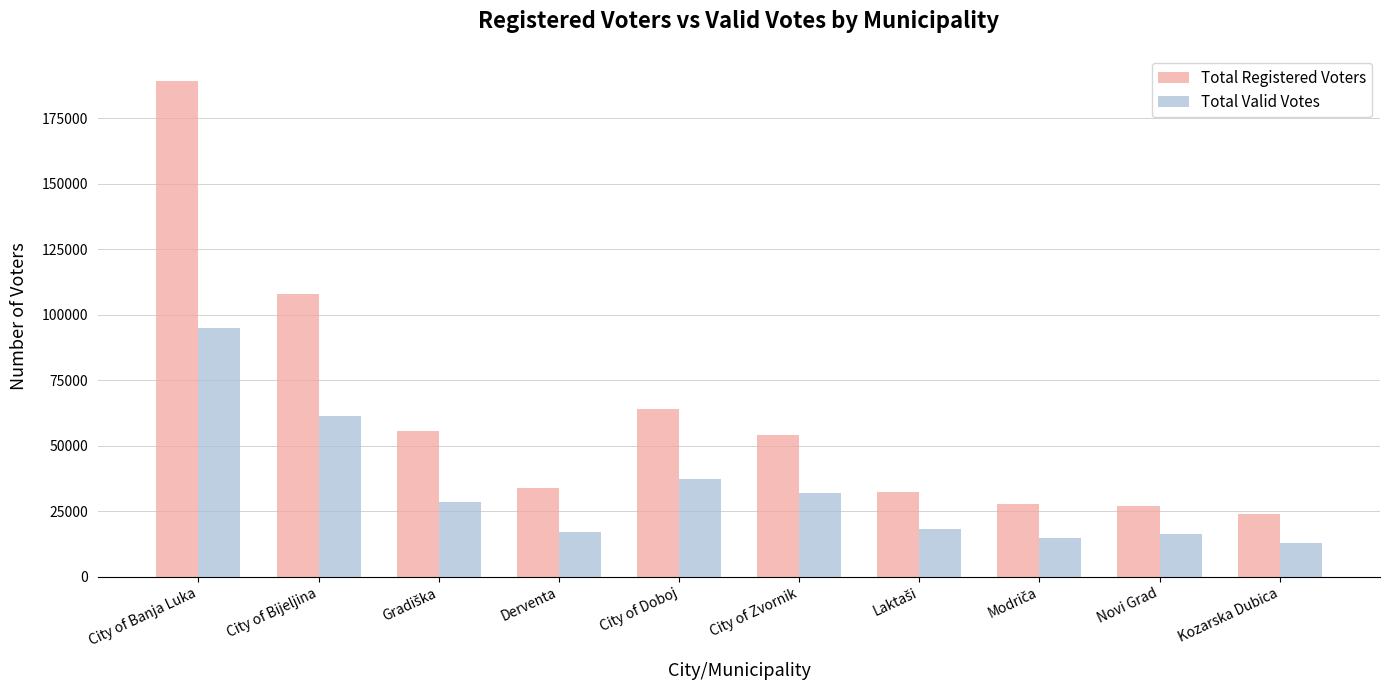

Which series has the largest total across all categories?

Total Registered Voters